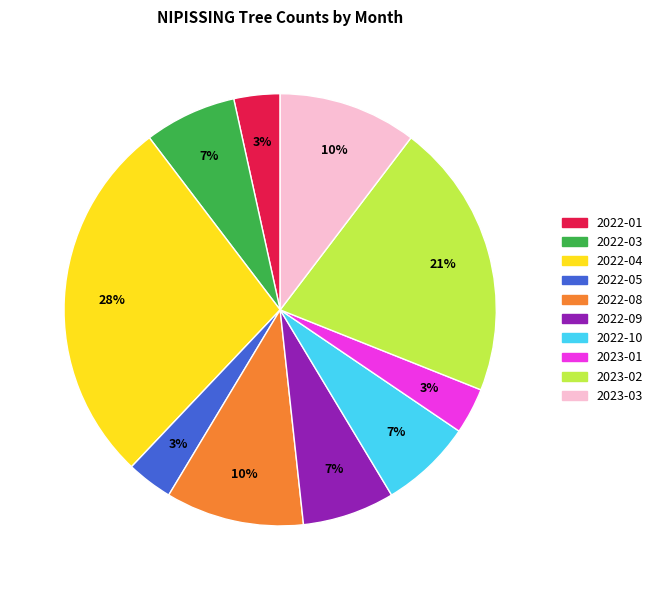

True or false: 2022-08 accounts for 10% of the total.

True